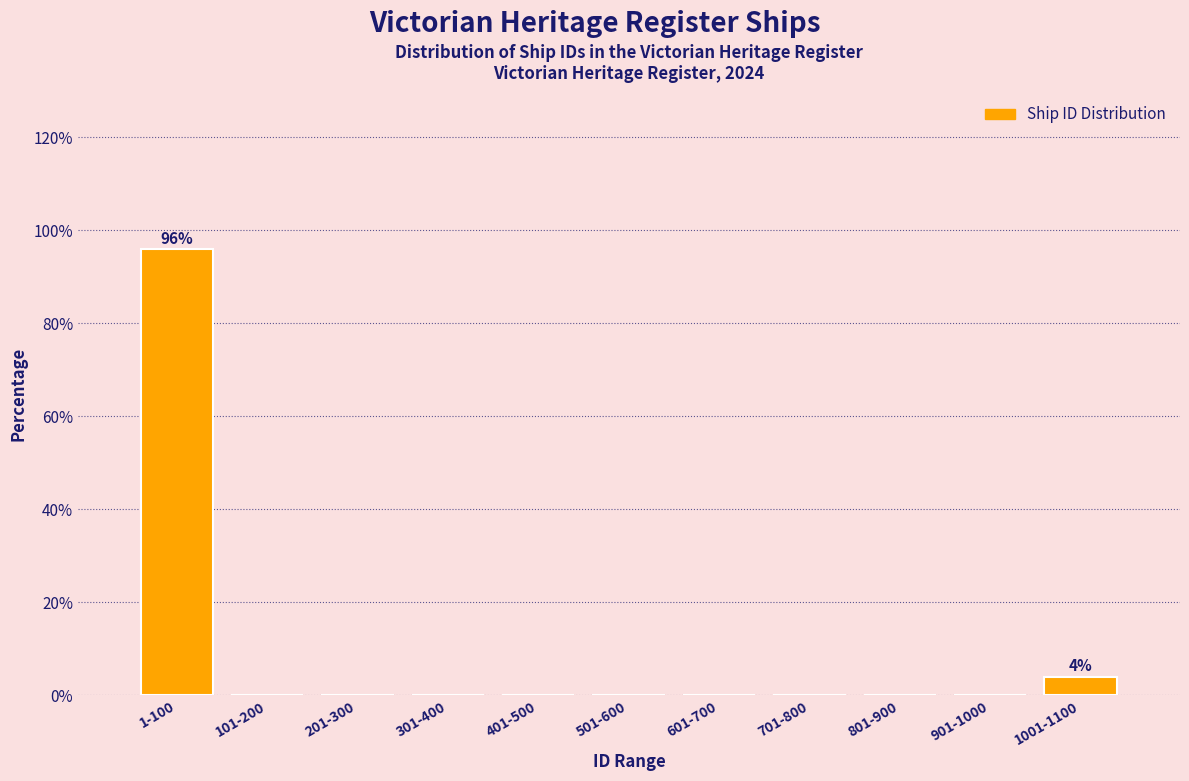

Reading left to right, what are all the values shown in this chart?

1-100=96	101-200=0	201-300=0	301-400=0	401-500=0	501-600=0	601-700=0	701-800=0	801-900=0	901-1000=0	1001-1100=4